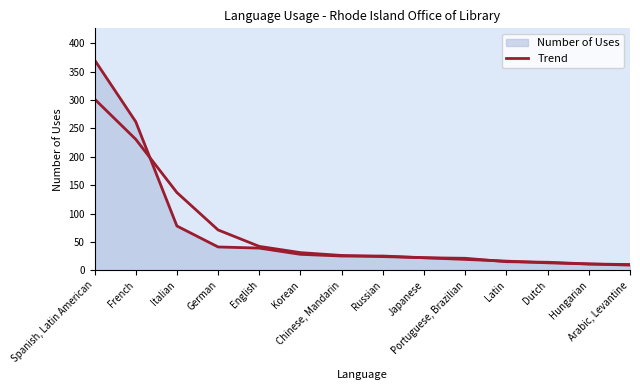

Count the number of categories in the chart.

14